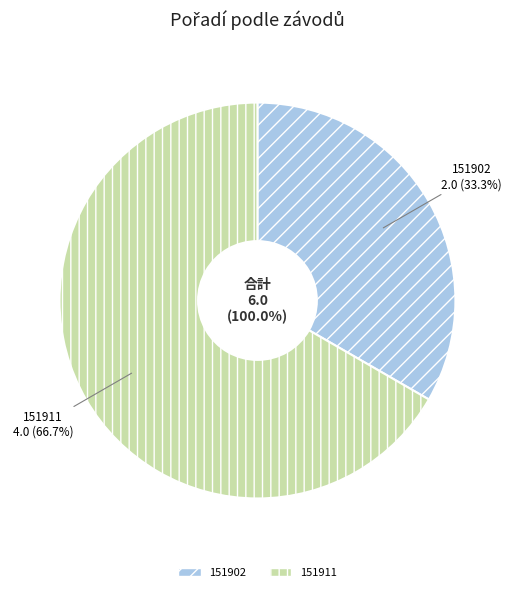

Combined, what portion of the pie is 151902 and 151911?

100.0%